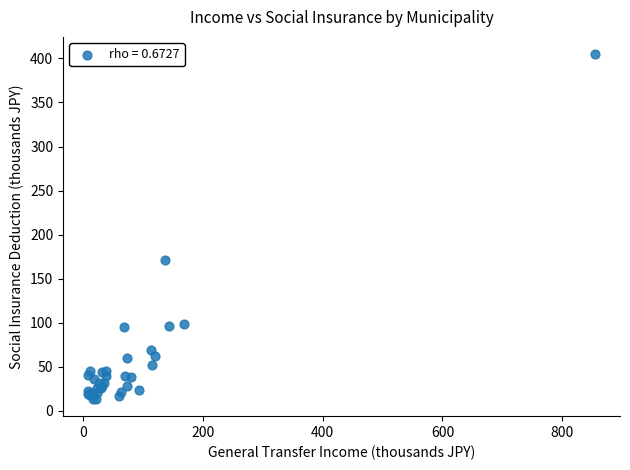

What Y value in the scatter plot is closest to 209?

171.2